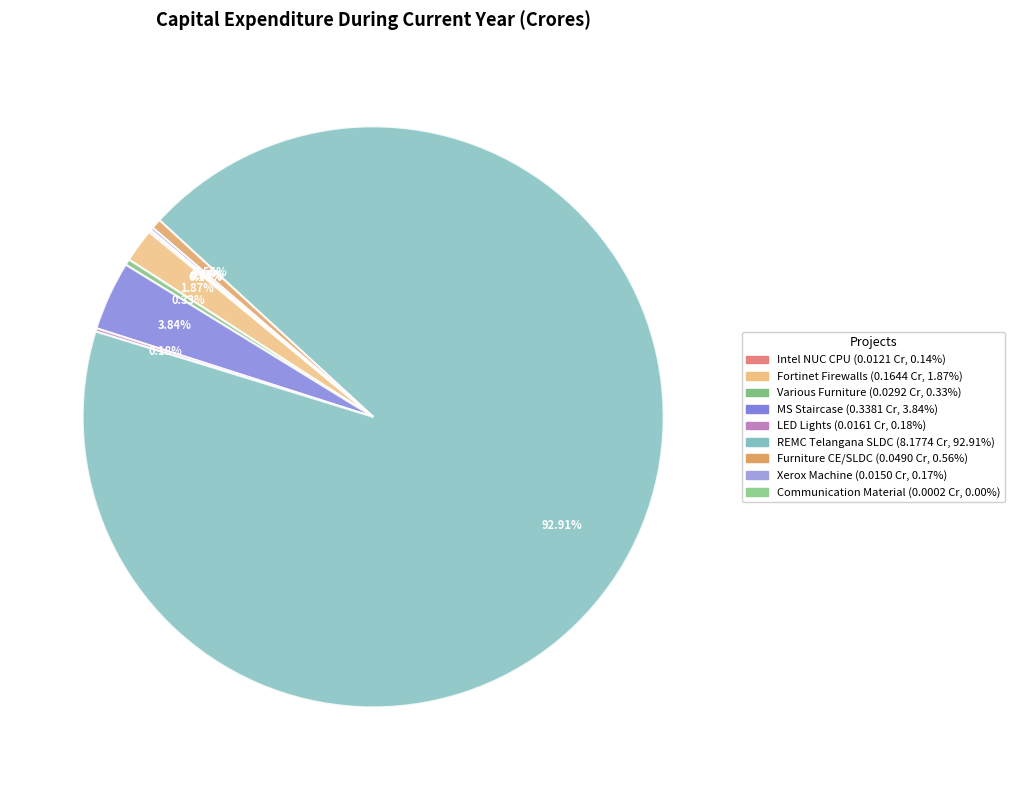

Which slice is the largest?

REMC Telangana SLDC